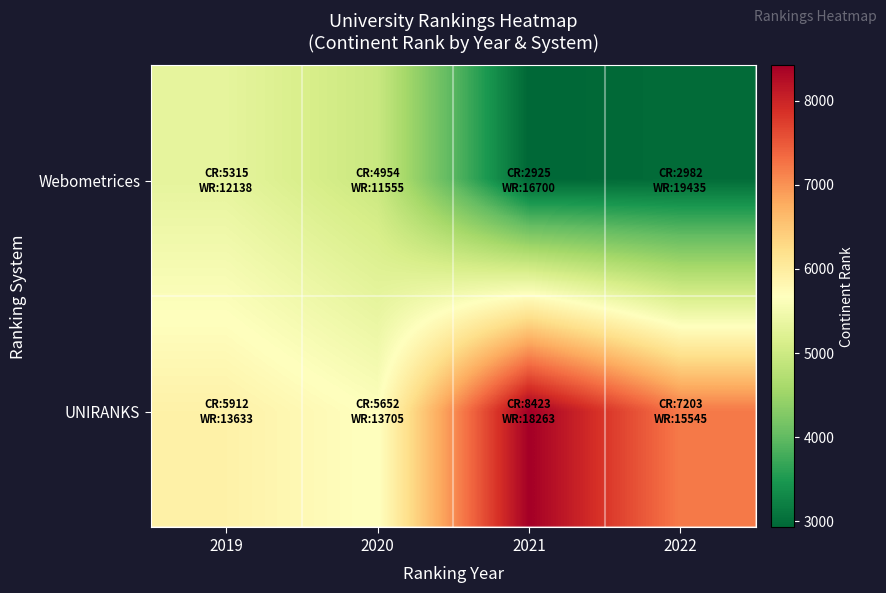

Between 2021 and 2019, which is larger?

2019